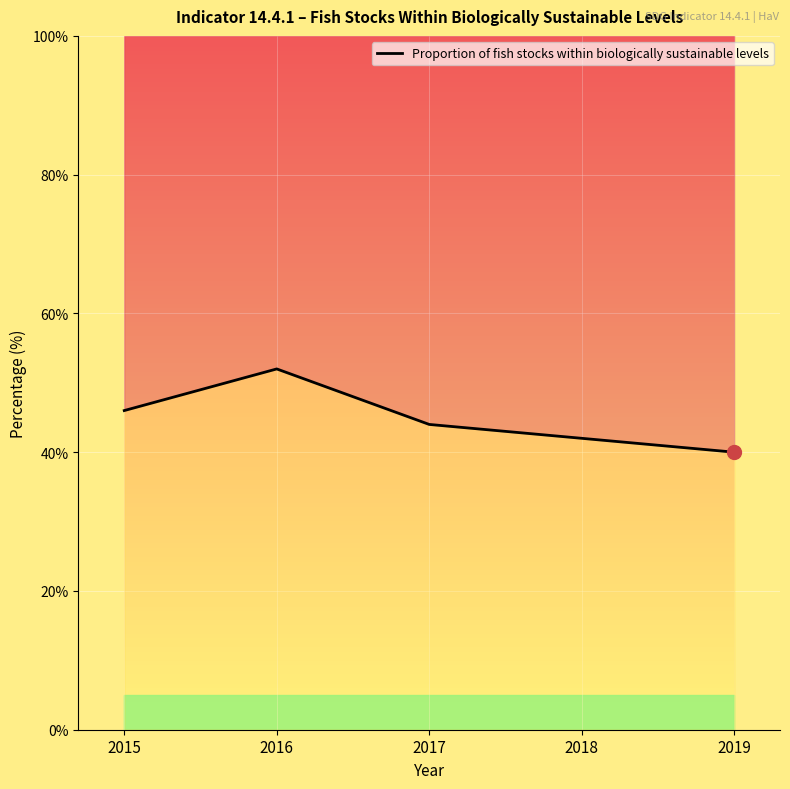

Rank the categories by value from lowest to highest.

2019, 2018, 2017, 2015, 2016